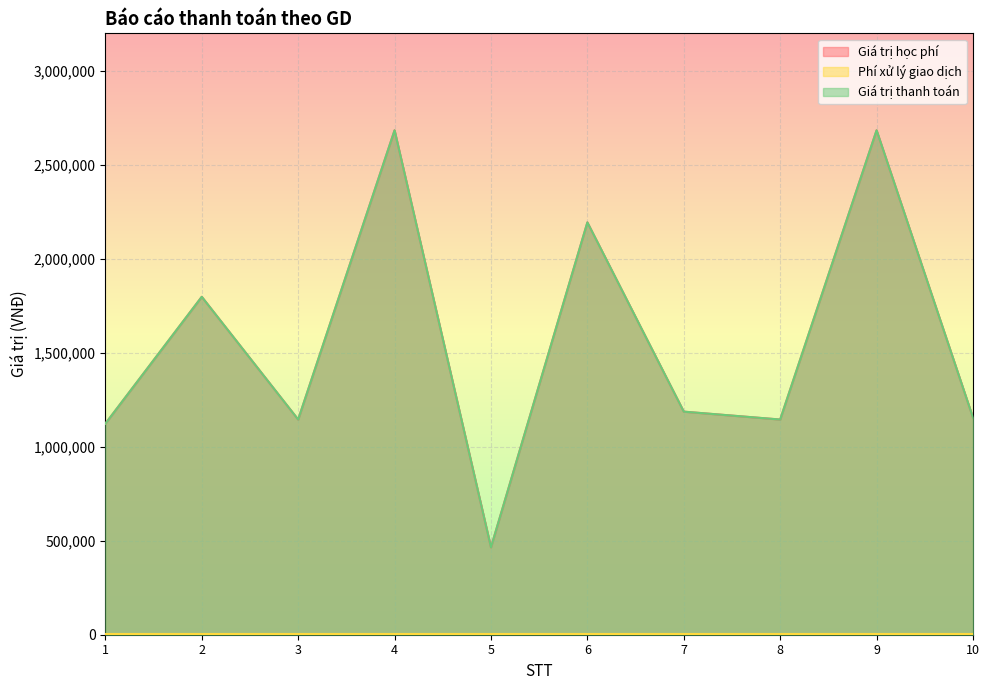

Between 3 and 4, which is larger?

4